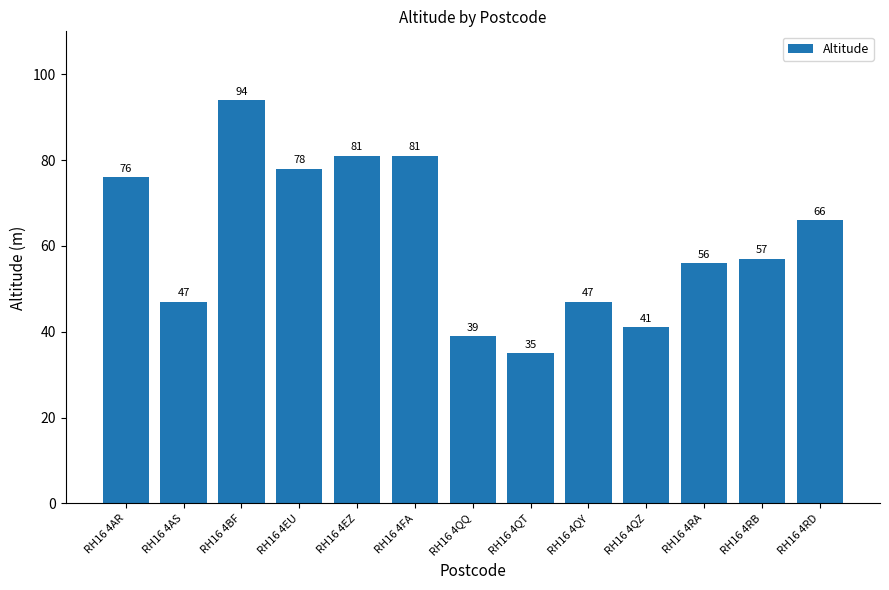

What is the approximate value at RH16 4AR, to the nearest 5?

75